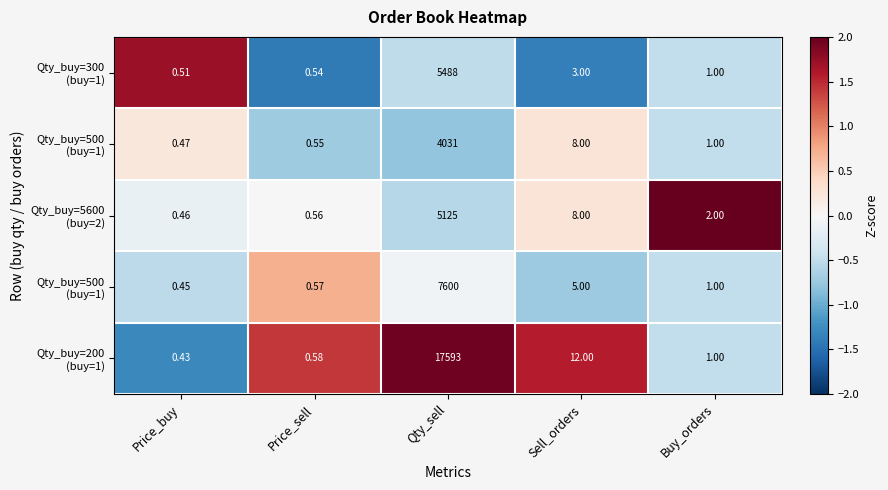

What is the minimum value shown in the chart?

-1.4